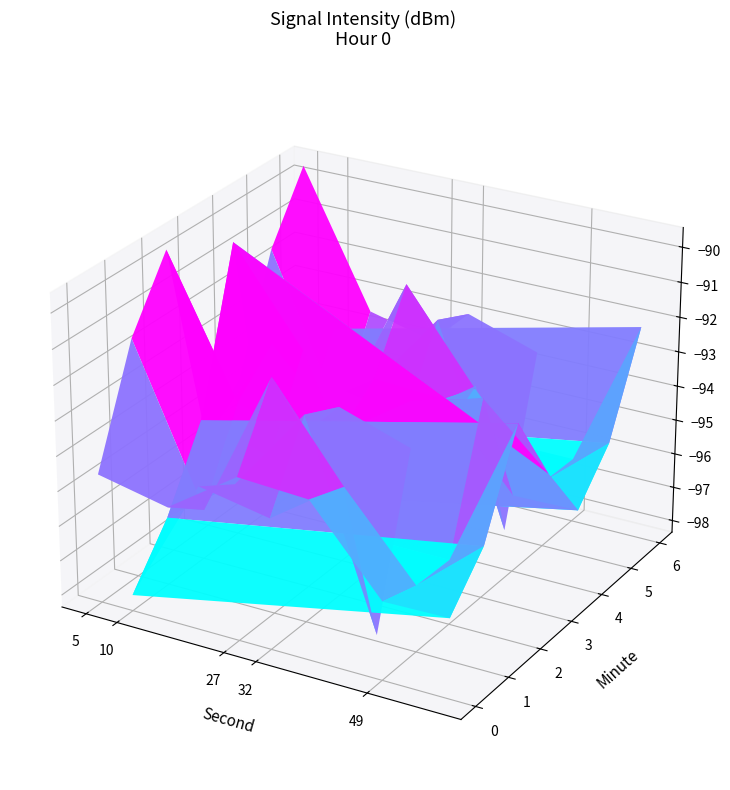

What value does the 4 series have at 4?

-96.1